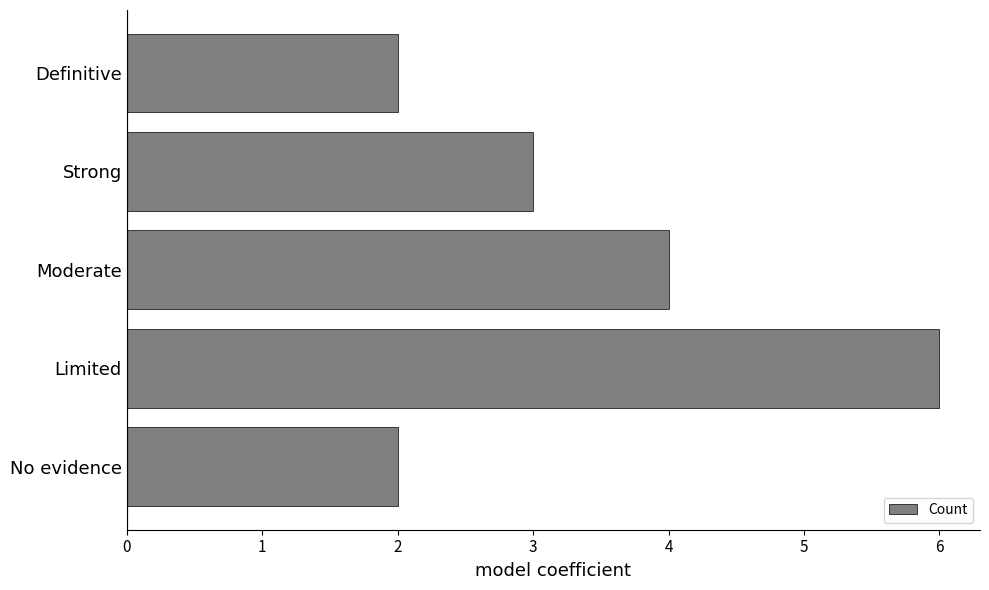

Count the number of data series in this chart.

1